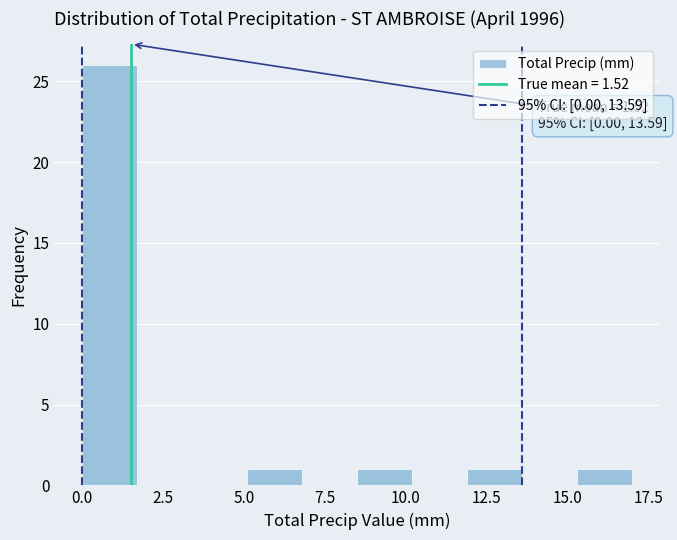

Read against the x-axis, roughly where is the centre of the tallest bar?

1.0